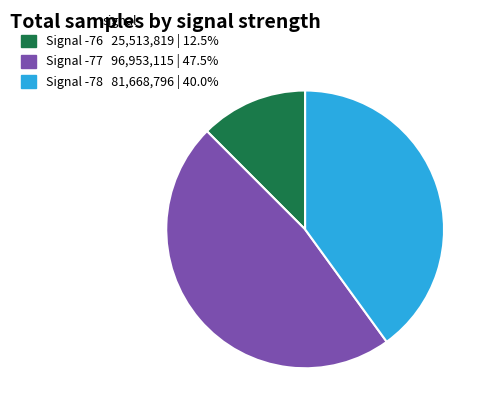

Is there any slice that represents more than half of the pie?

No